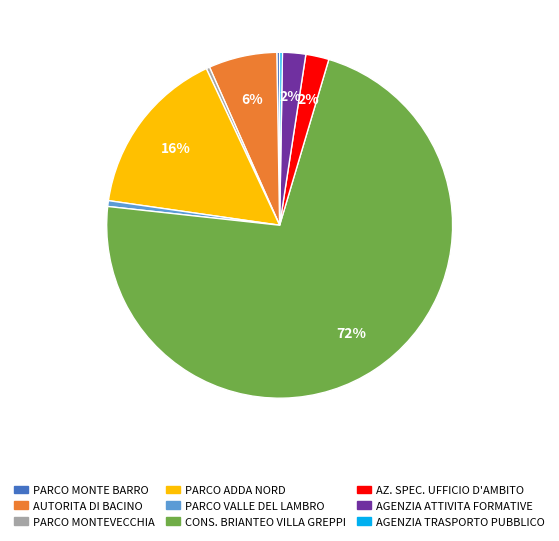

To the nearest percent, what percentage of the pie is AGENZIA ATTIVITA FORMATIVE?

2%